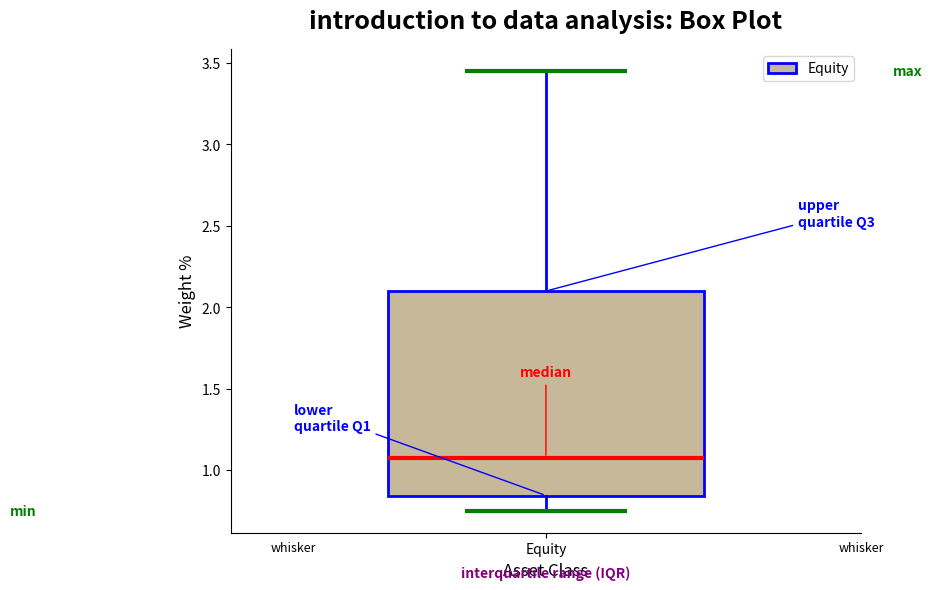

Transcribe this box plot: give where the median line is, the range the box spans, and where the two whiskers end, as read against the y-axis. The values are not printed on the chart, so give them approximately, as read against the axis.

median 1.10, box 0.85 to 2.10, whiskers 0.75 to 3.45